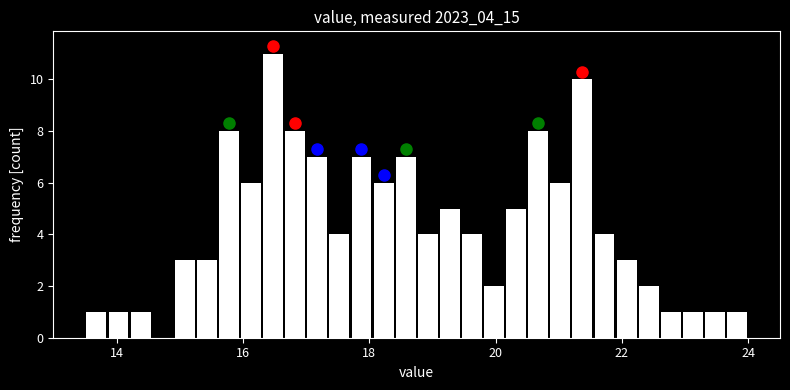

Around what value on the x-axis is the tallest bar? Give the approximate position of its centre, as read against the axis.

16.4